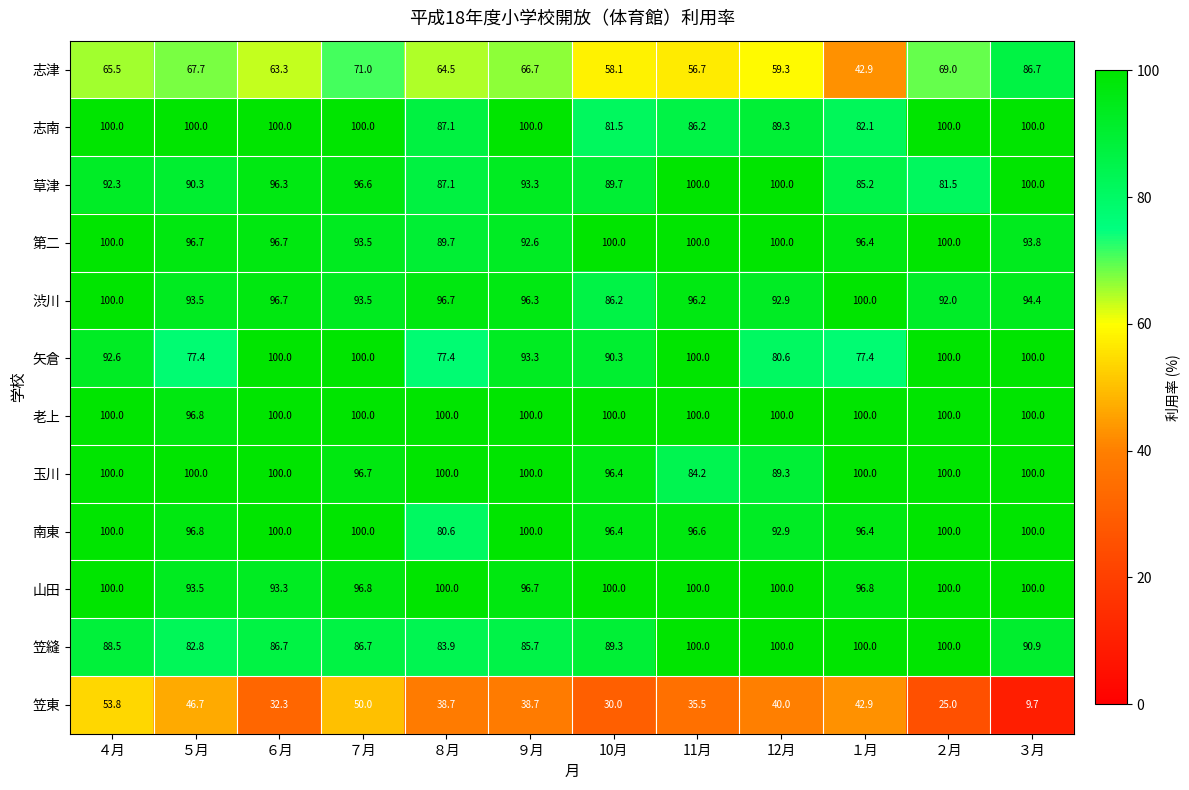

What is the greatest value displayed?

100.0